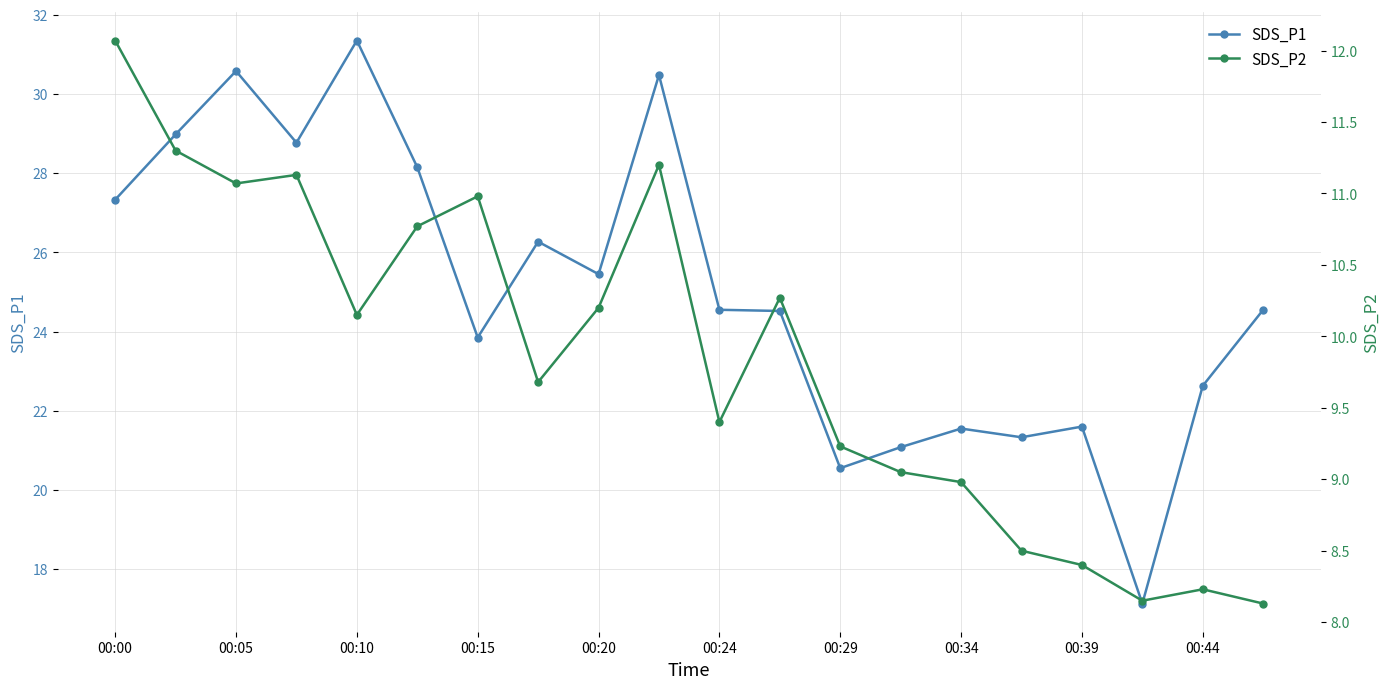

What is the total value across all series at 00:00?

39.4